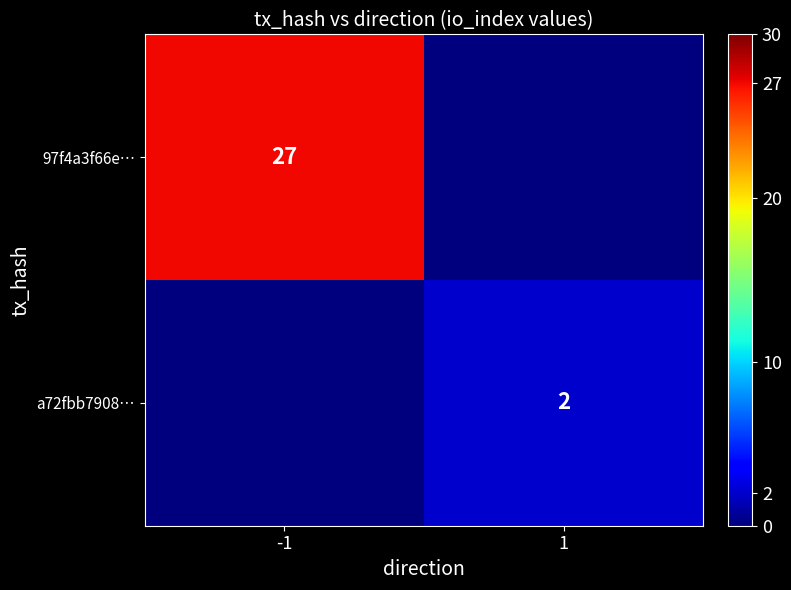

True or false: 97f4a3f66e… has a value of 27 at -1.

True